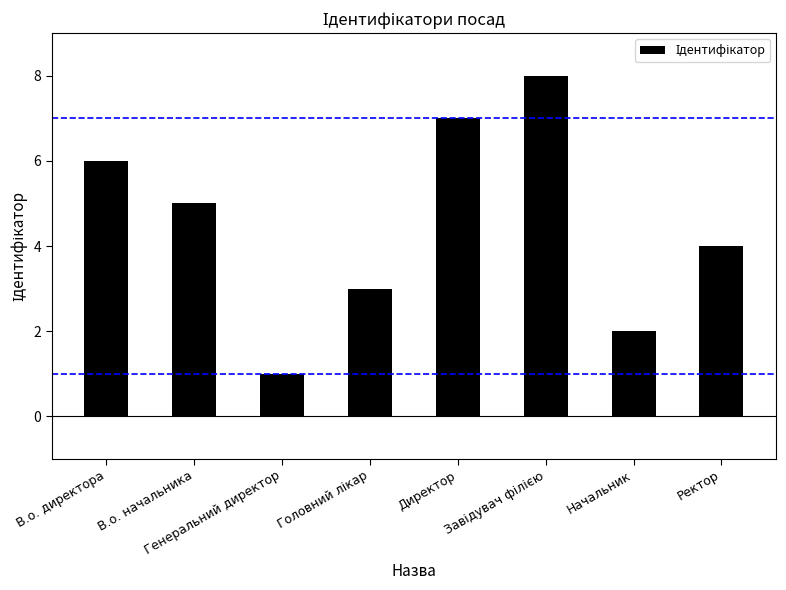

What is the difference between the values at Директор and Генеральний директор?

6